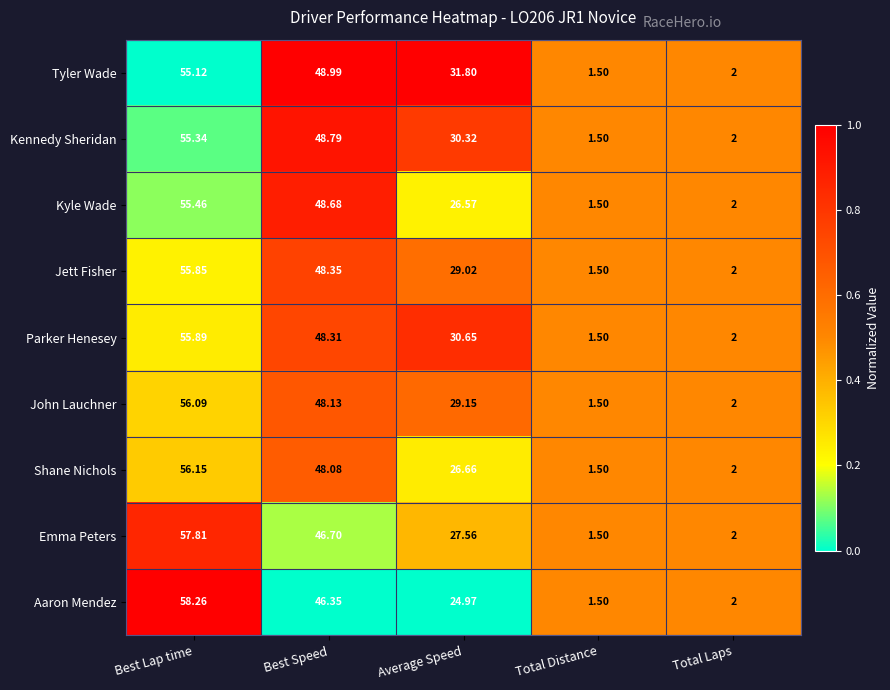

Which series has the largest range (max minus min)?

Aaron Mendez